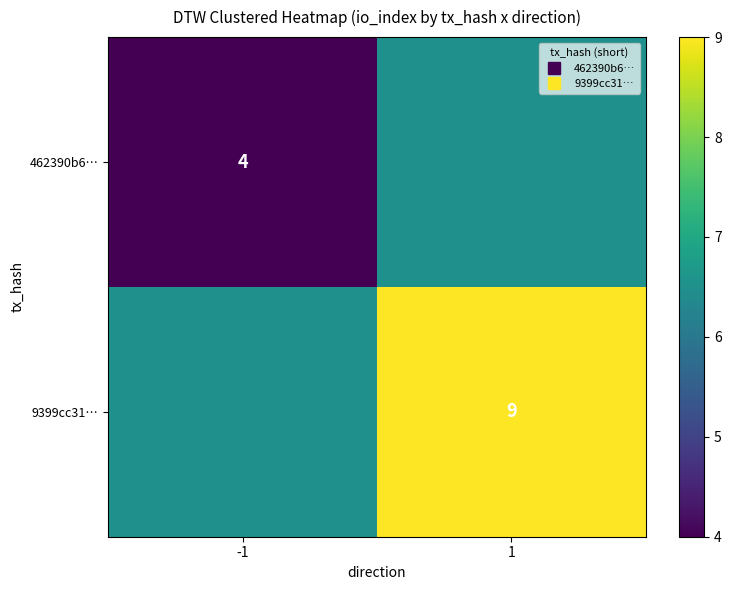

Rank the series by their maximum value, from lowest to highest.

462390b6…, 9399cc31…